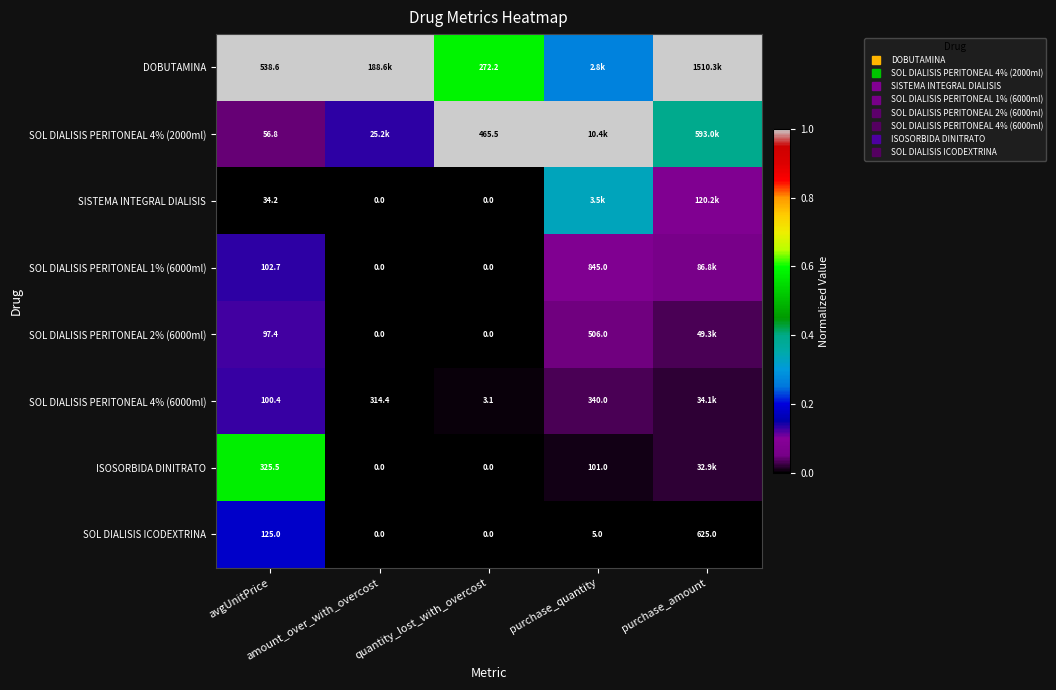

The value of DOBUTAMINA at quantity_lost_with_overcost is 0.8. True or false?

False